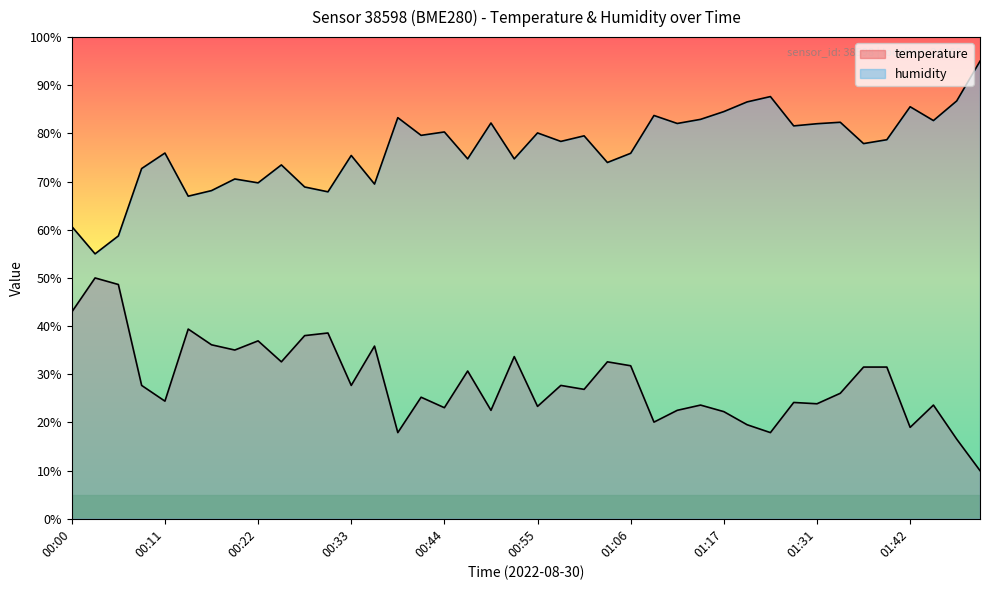

How many lines are shown in the chart?

2